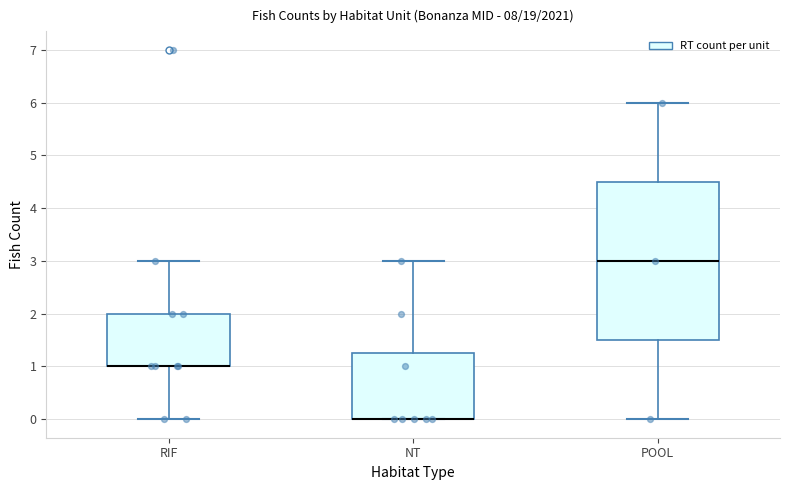

Comparing the boxes themselves (not the whiskers), which one is the tallest?

POOL